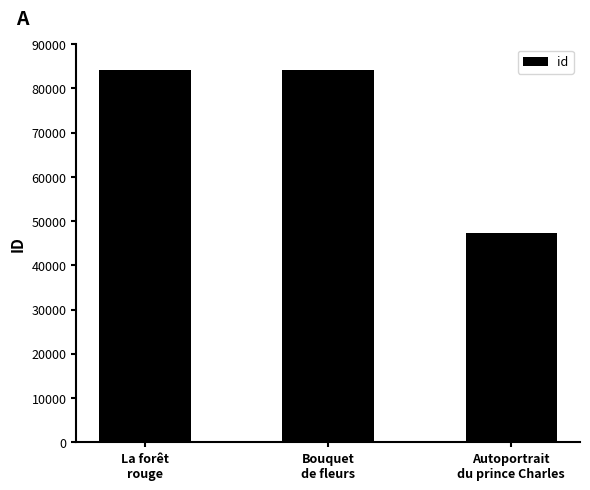

What is the sum of all values?

215577